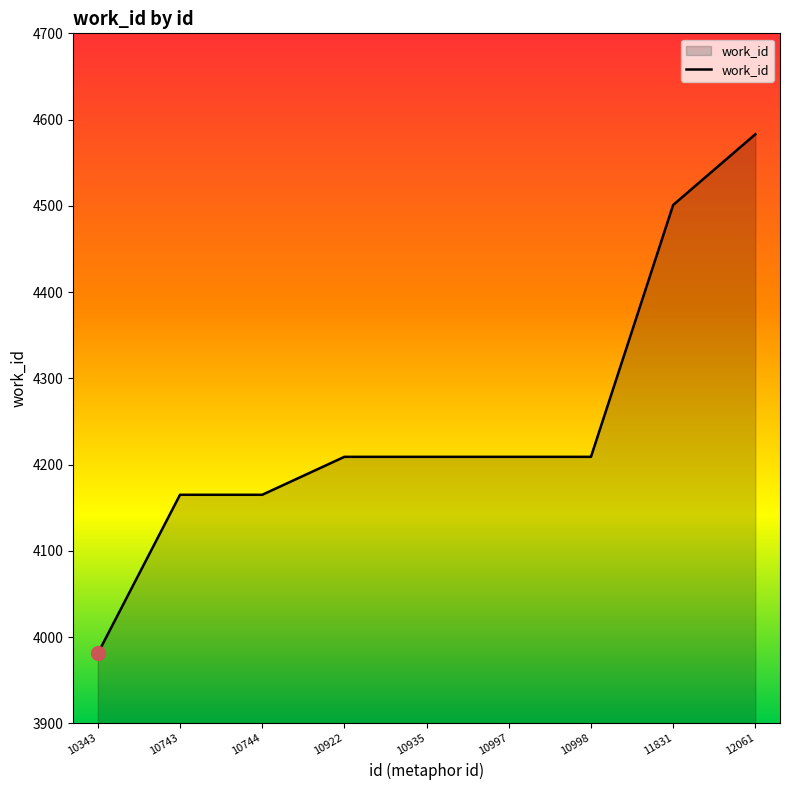

True or false: the data shows 4209 at 10935.

True